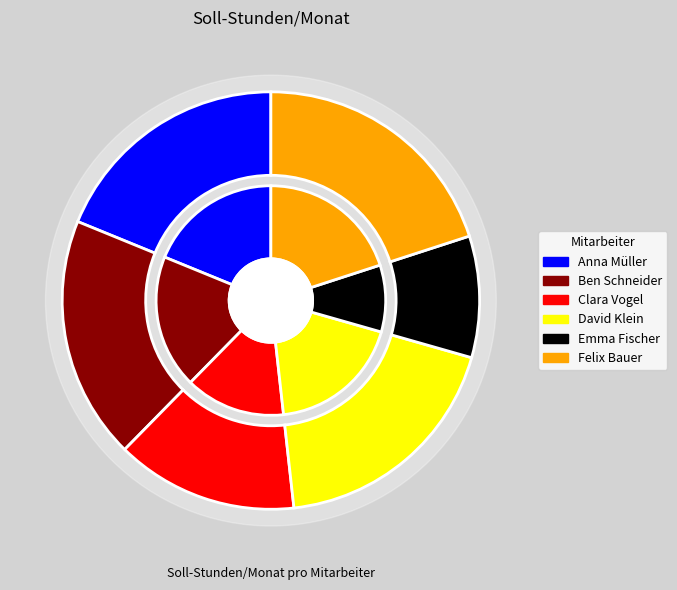

Which category has the smallest portion of the pie?

Emma Fischer